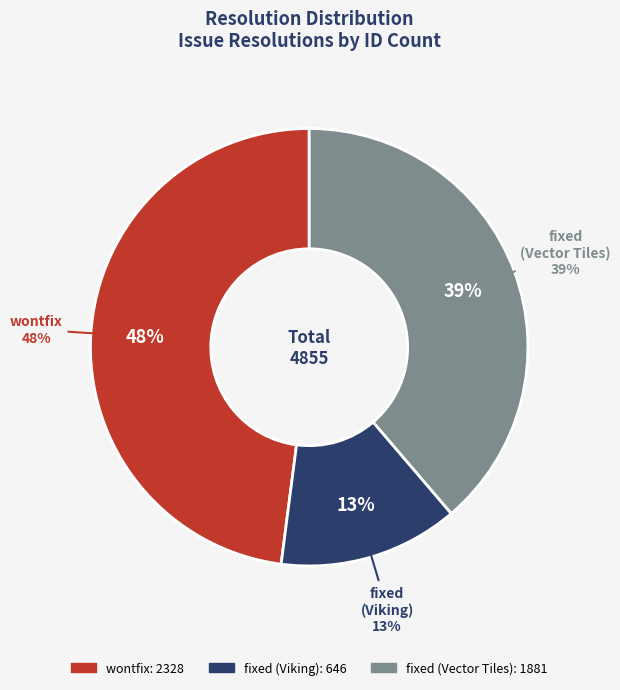

To the nearest percent, what is the combined percentage of wontfix and fixed (Viking)?

61%